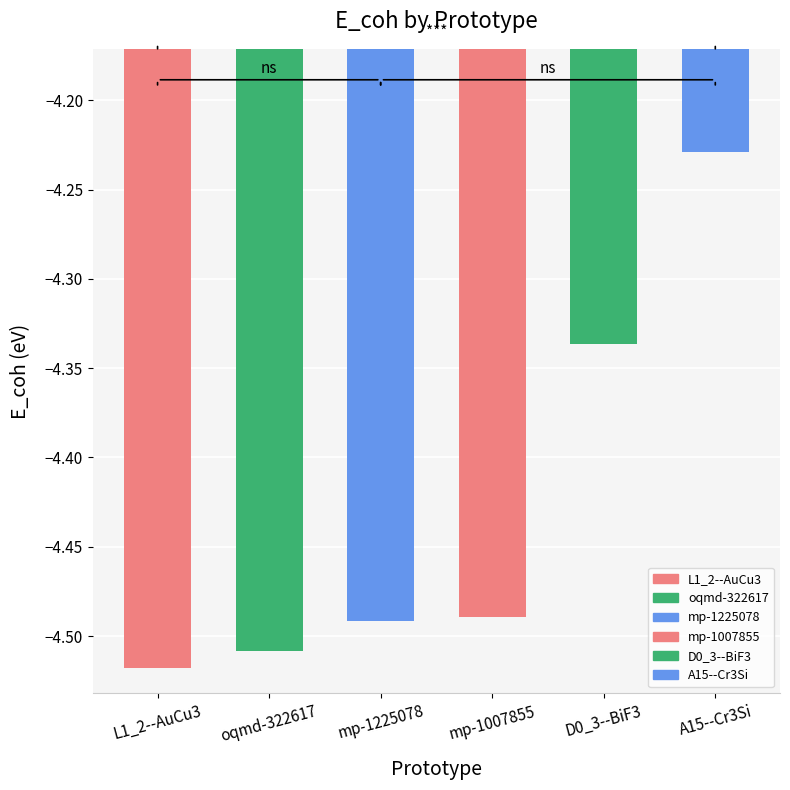

What position from the right is A15--Cr3Si?

1